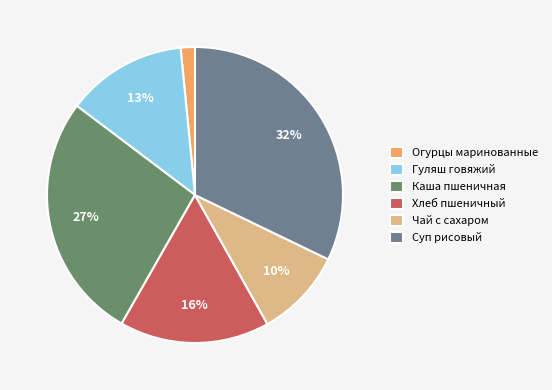

The Хлеб пшеничный slice represents 16% of the pie. True or false?

True